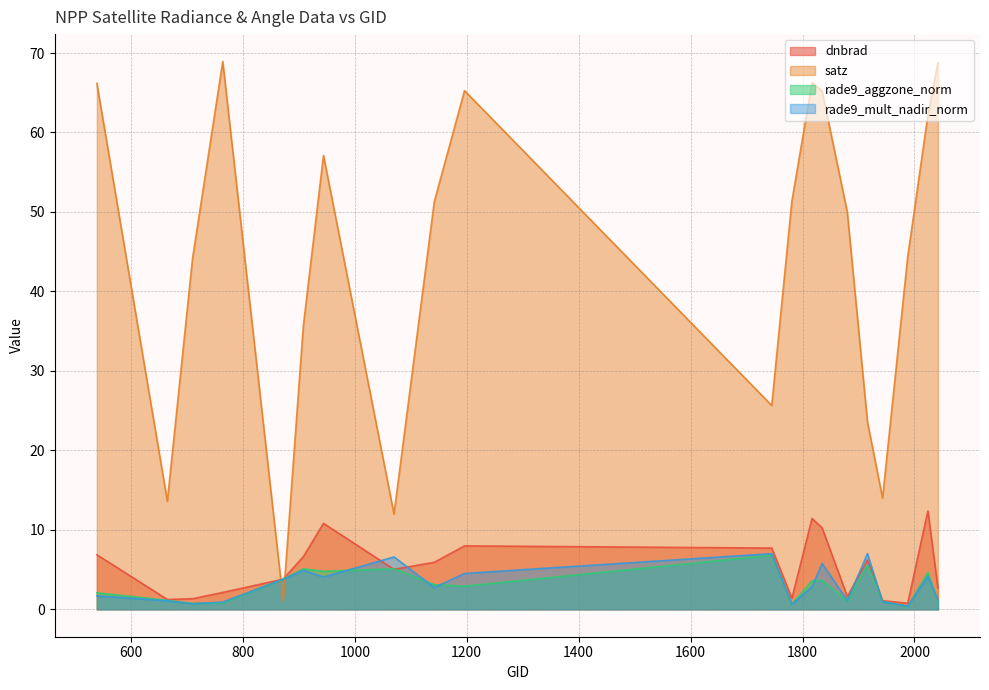

In rade9_aggzone_norm, how many points are lower than both neighbors (excluding endpoints)?

6